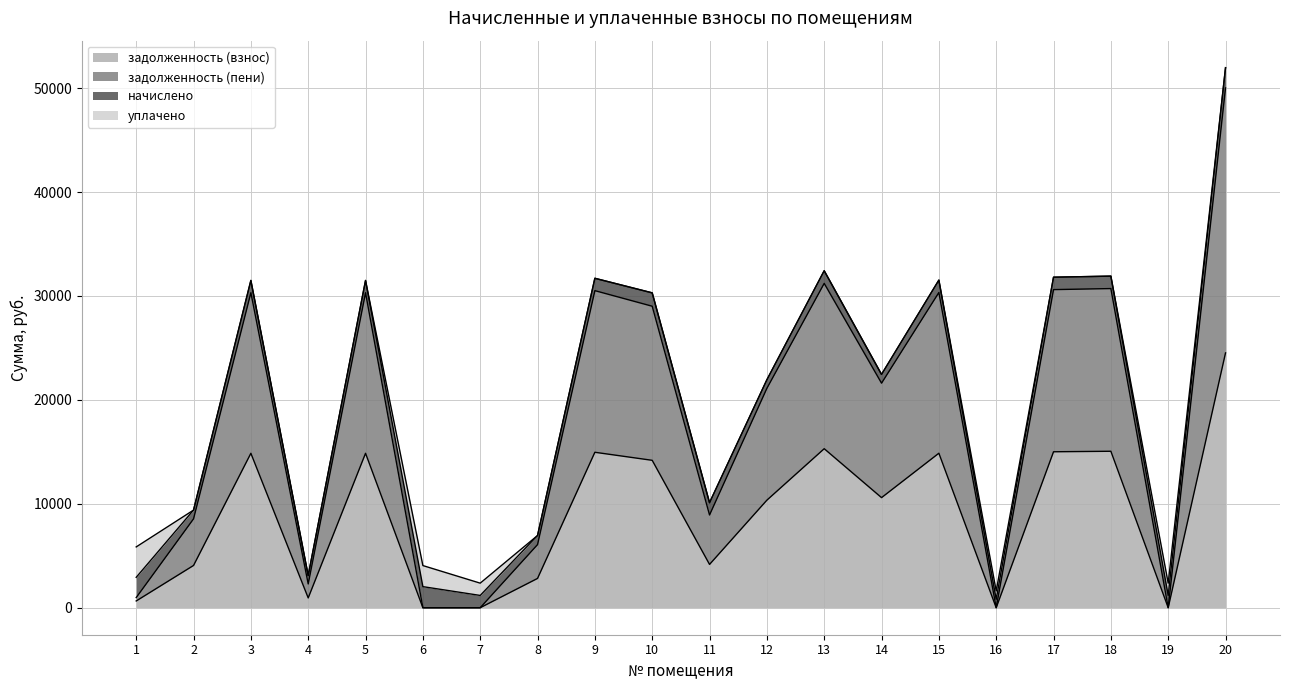

What are all the series names shown in the legend?

задолженность (взнос), задолженность (пени), начислено, уплачено